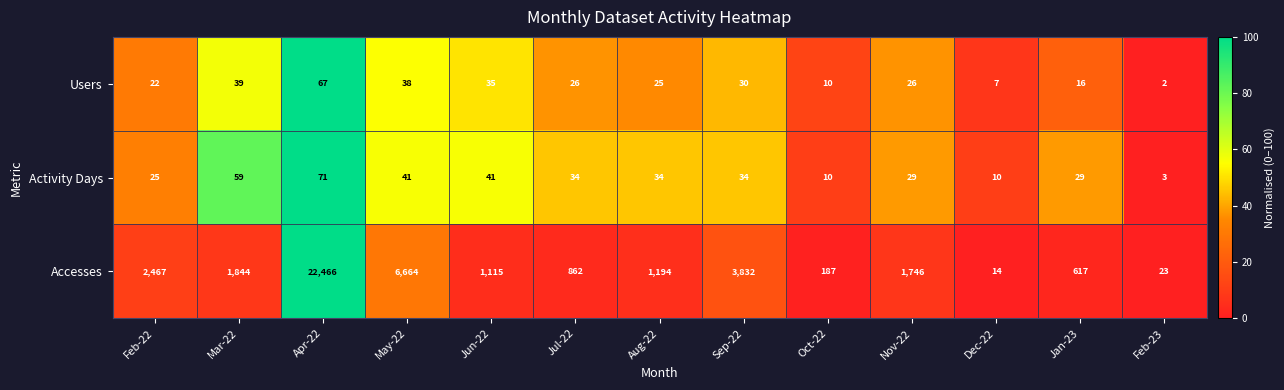

Read the Accesses value at Apr-22.

22466